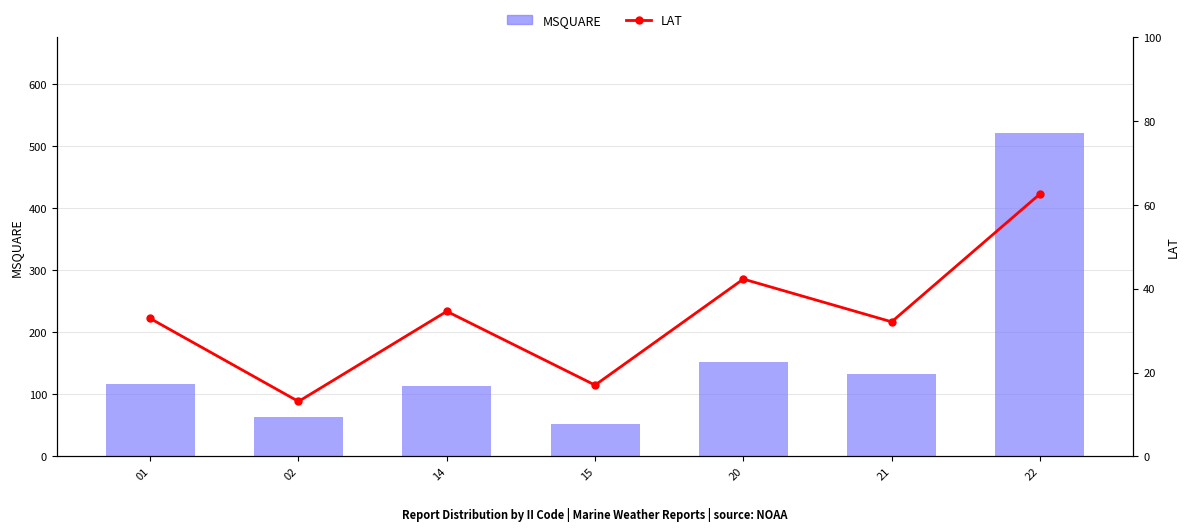

List the series in order of their peak value, lowest first.

LAT, MSQUARE